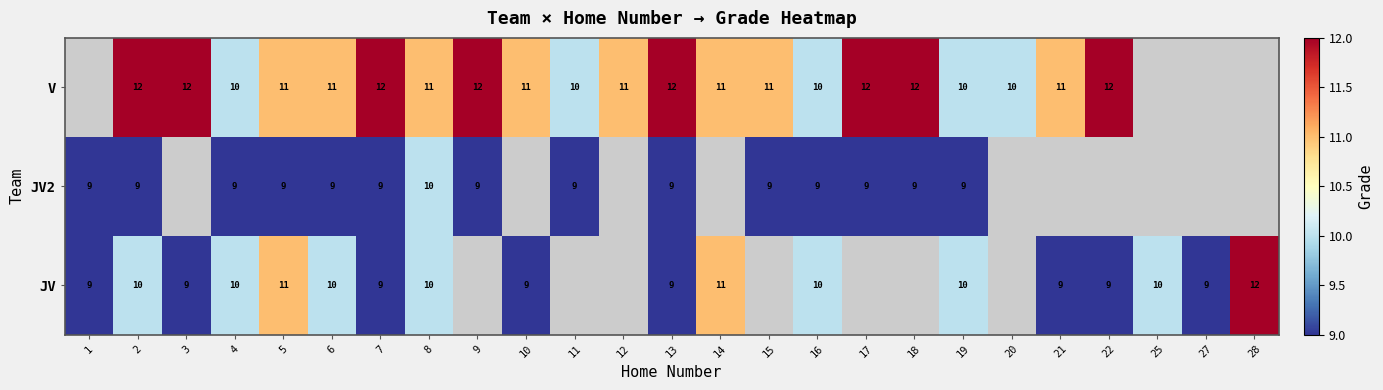

What is the difference between the highest and lowest values at 3?

3.0